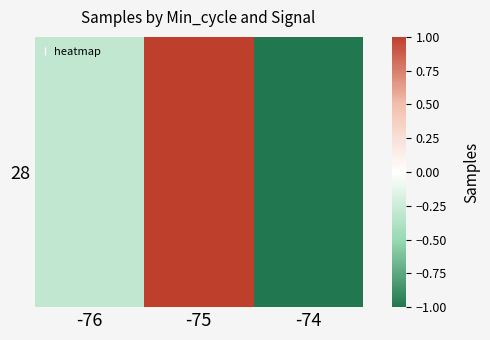

What is the approximate value at -76?

-0.3